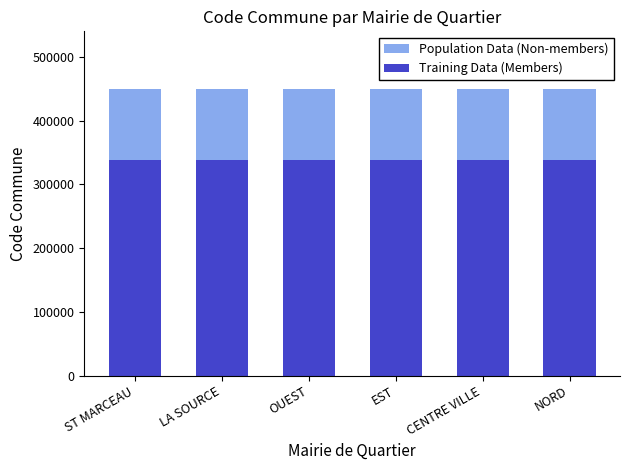

Read the Population Data (Non-members) value at NORD.

450234.0